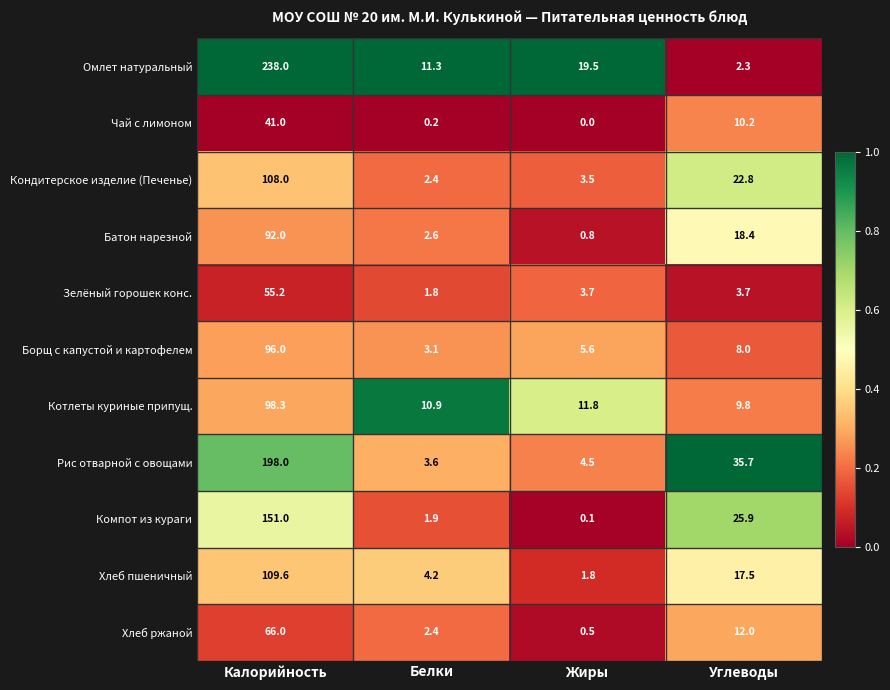

Is it true that Батон нарезной equals 92.0 at Калорийность?

True